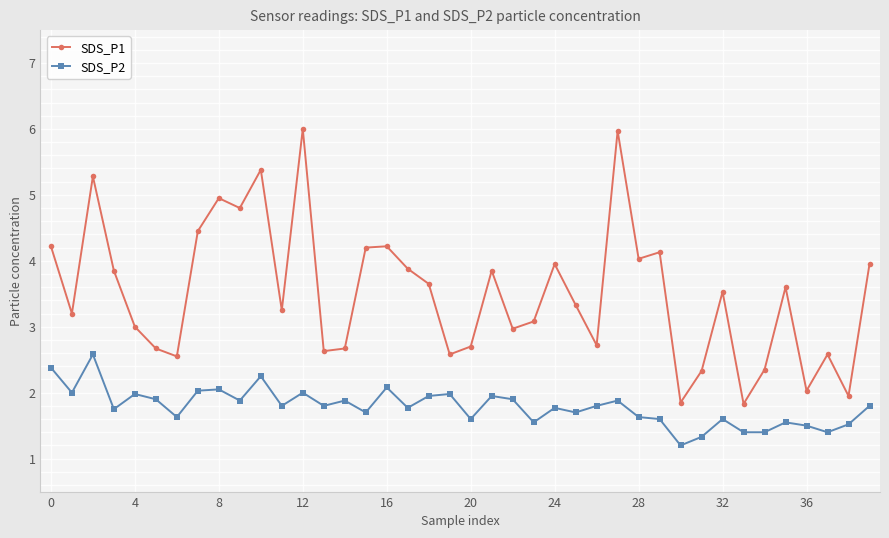

True or false: SDS_P2 has more than 1 points higher than both neighbors.

True